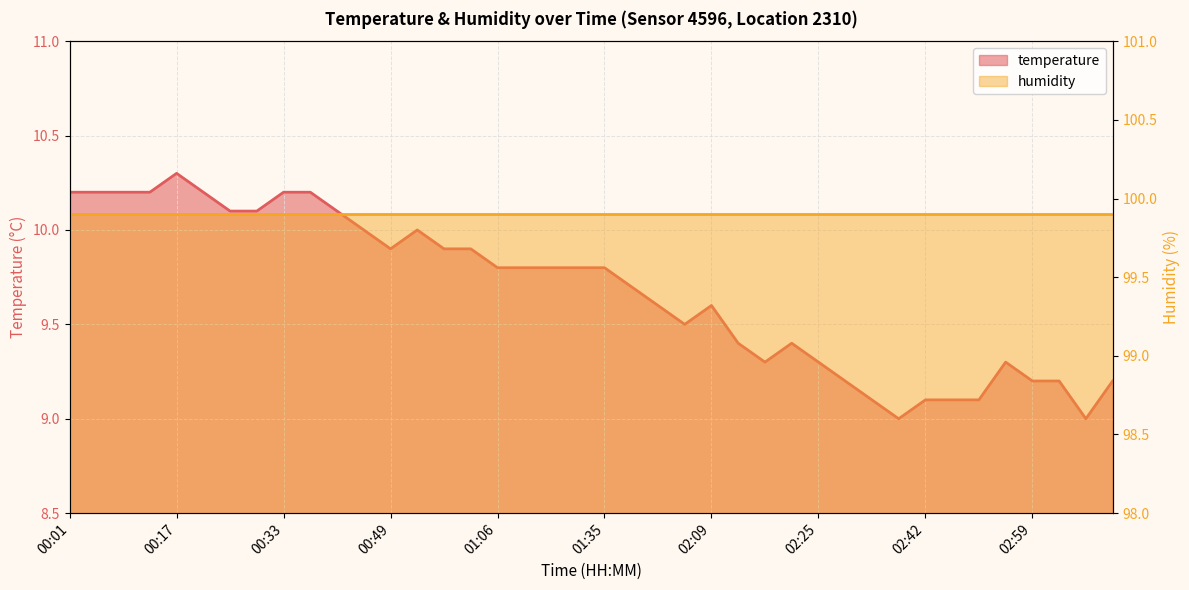

At which label is the value closest to 9?

02:38